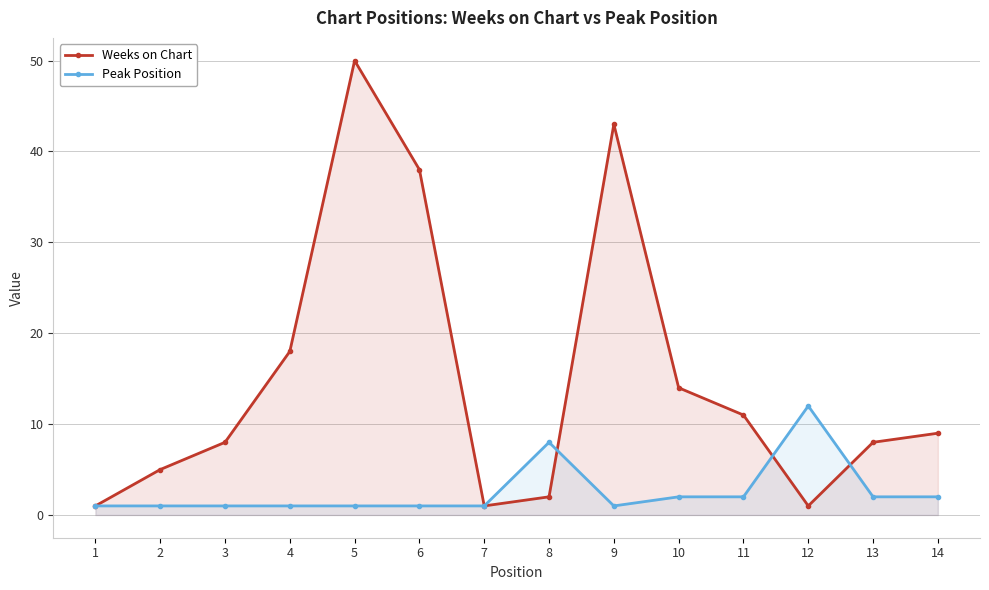

What is the difference between the highest and lowest values at 6?

37